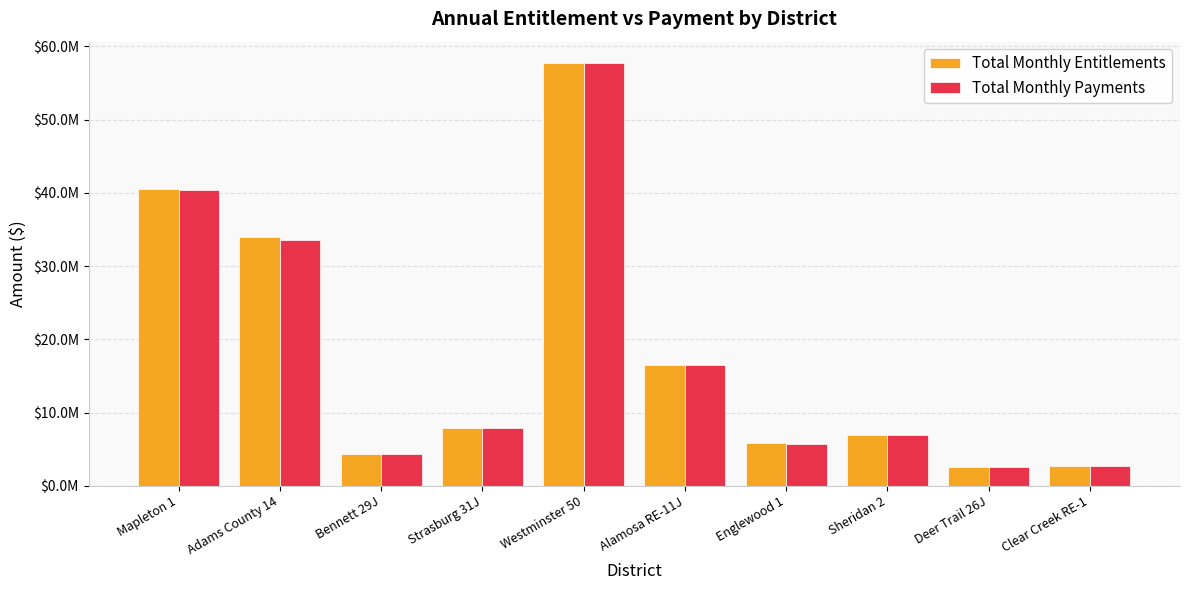

What is the minimum value shown in the chart?

2574380.4